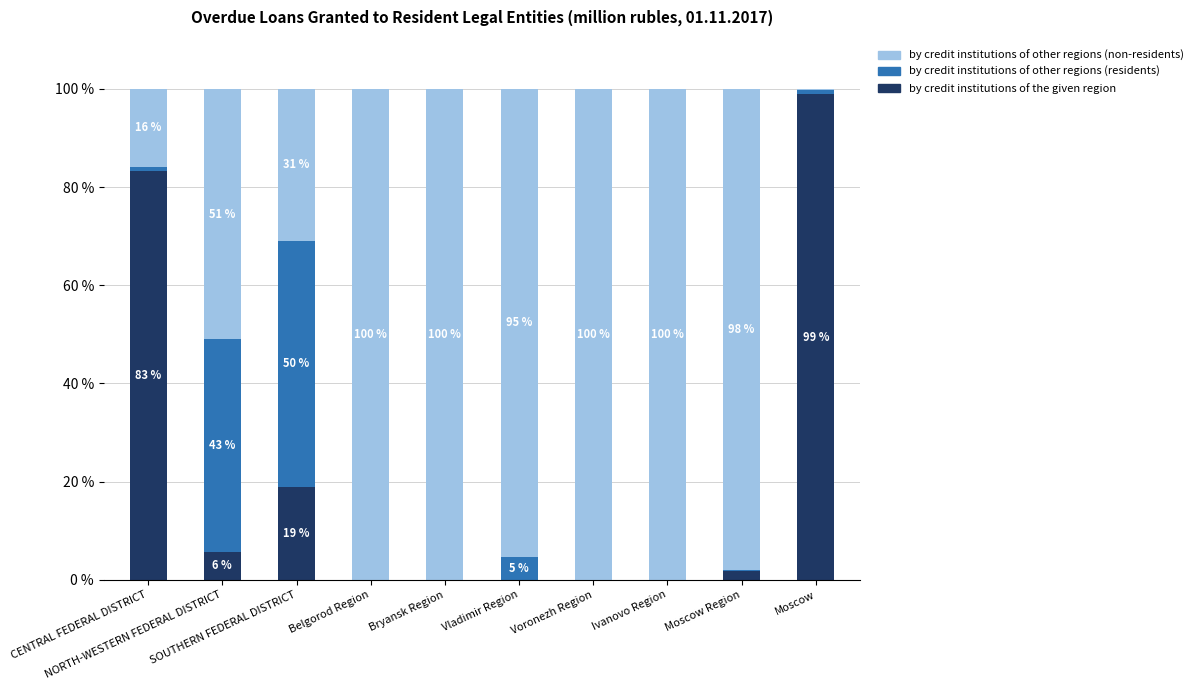

What are all the series names shown in the legend?

by credit institutions of other regions (non-residents), by credit institutions of other regions (residents), by credit institutions of the given region